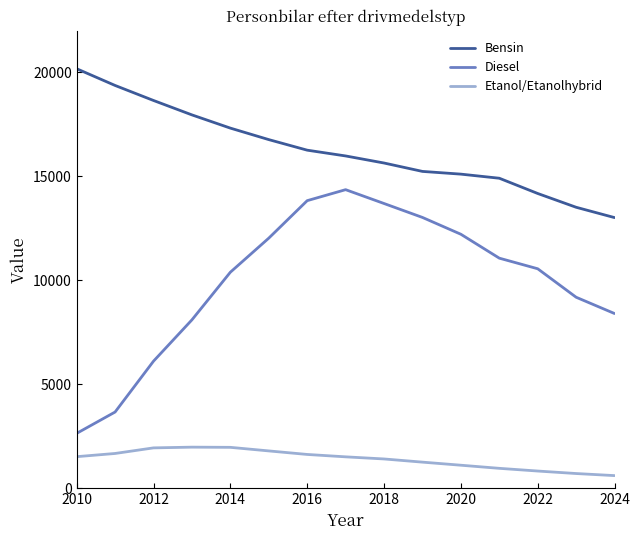

List the series in order of their peak value, lowest first.

Etanol/Etanolhybrid, Diesel, Bensin